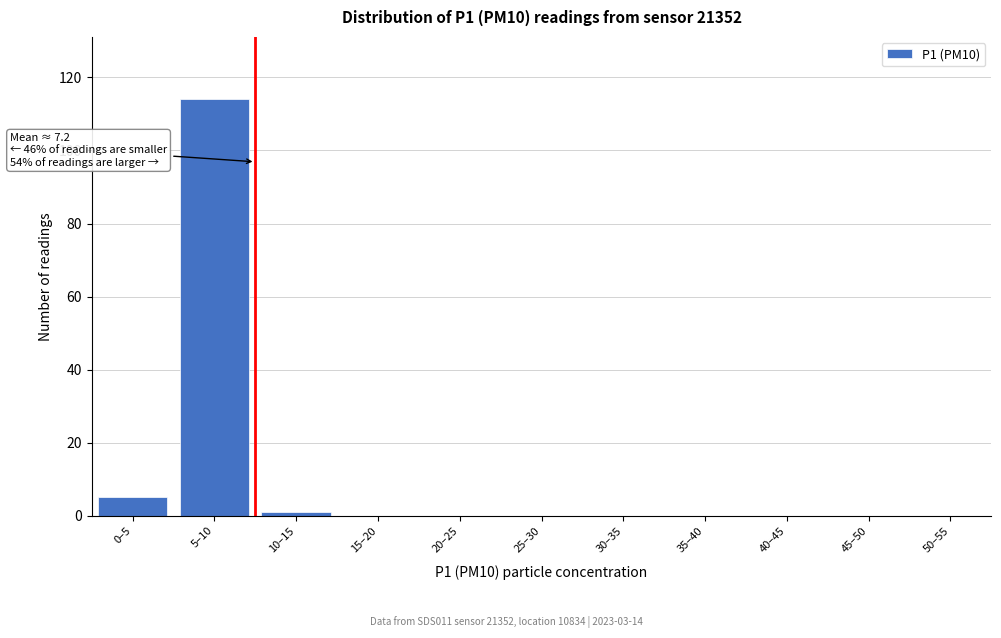

Reading right to left, list all the values displayed in this chart.

50–55=0	45–50=0	40–45=0	35–40=0	30–35=0	25–30=0	20–25=0	15–20=0	10–15=1	5–10=114	0–5=5